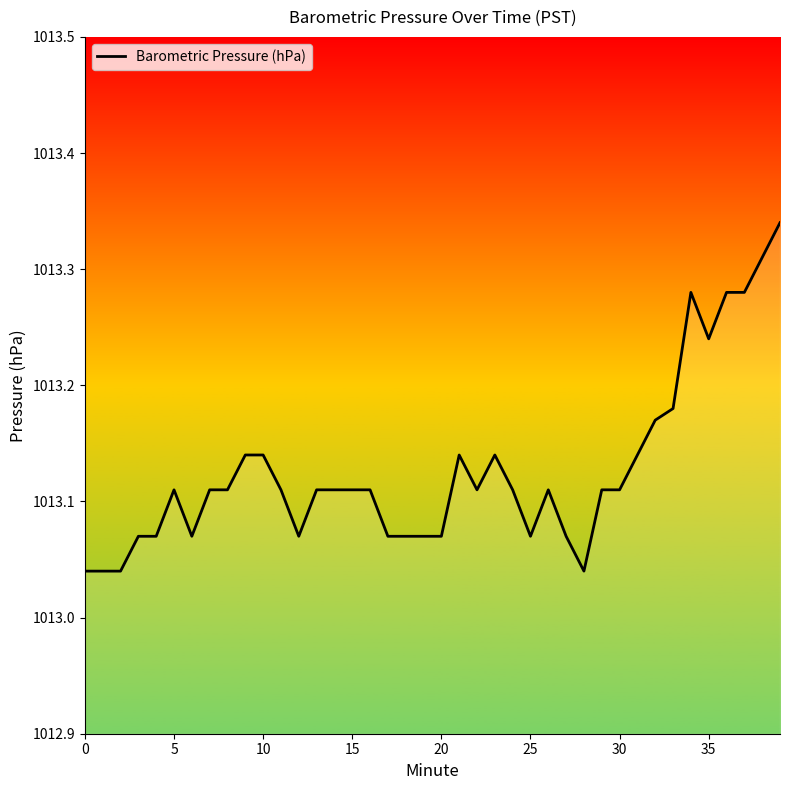

What is the difference between the maximum and minimum values?

0.3